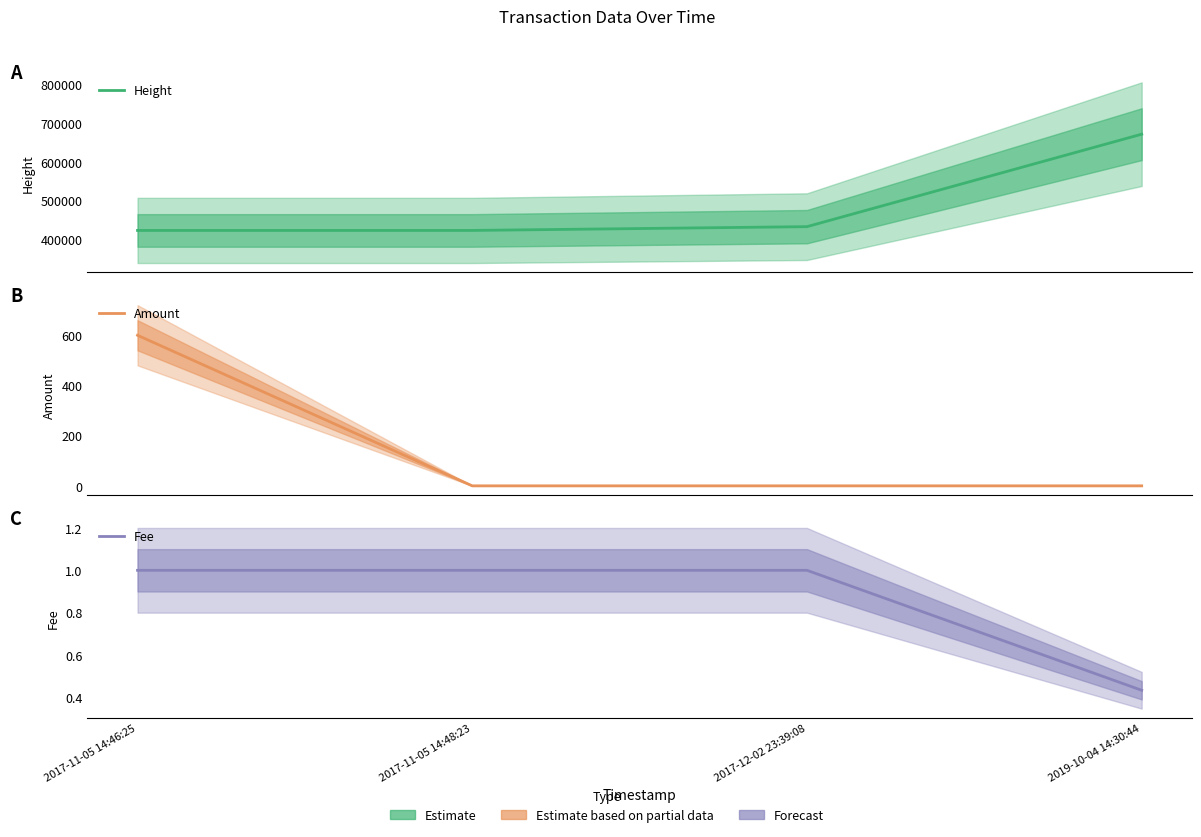

What is the spread (max minus min) of values at 2019-10-04 14:30:44?

671802.0